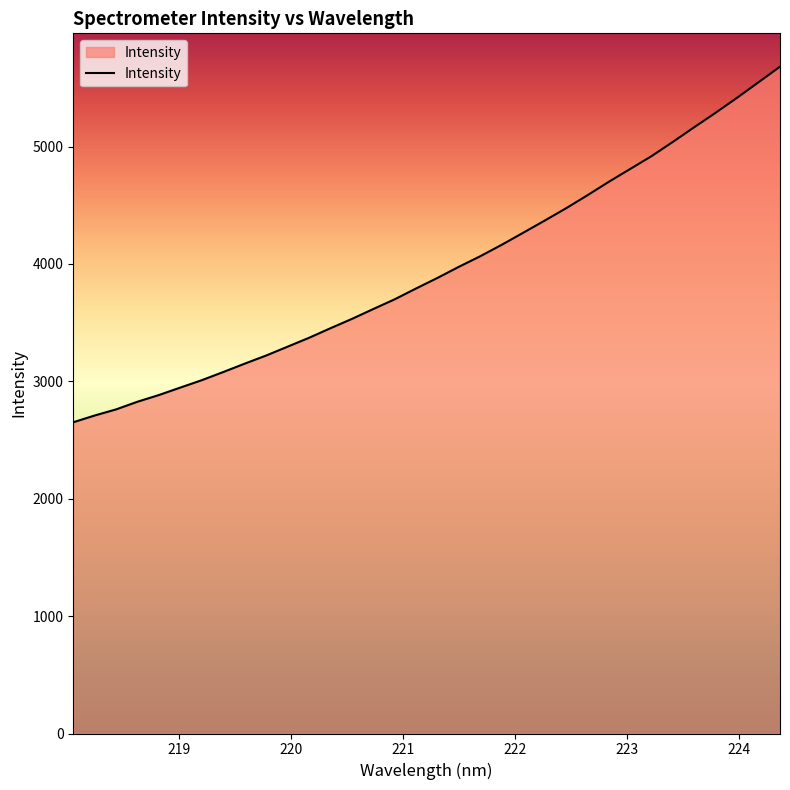

What is the smallest value displayed?

2651.4